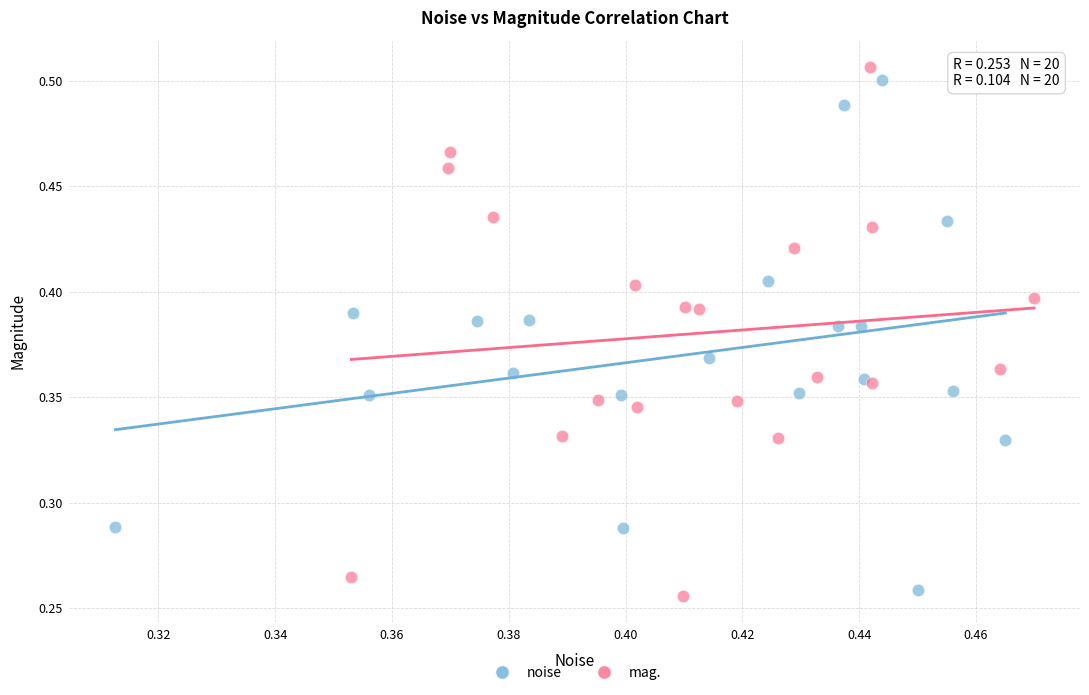

Which series contains the lowest Y value?

mag.